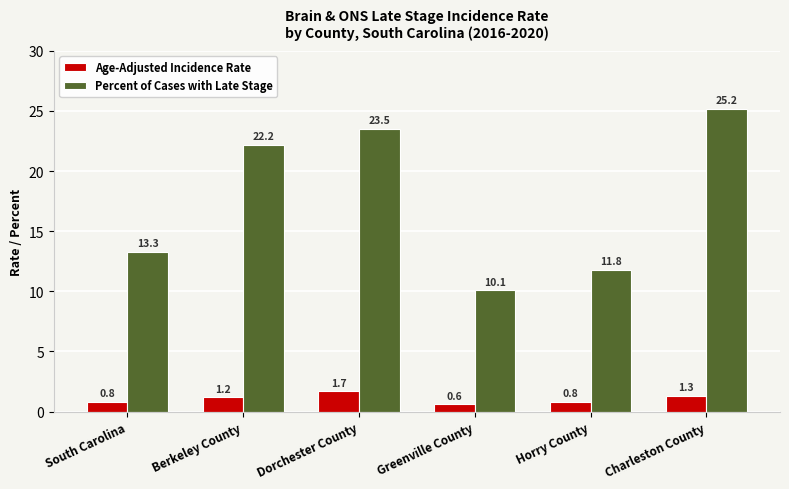

Reading left to right, transcribe all the data shown in this chart.

Age-Adjusted Incidence Rate: South Carolina=0.8	Berkeley County=1.2	Dorchester County=1.7	Greenville County=0.6	Horry County=0.8	Charleston County=1.3
Percent of Cases with Late Stage: South Carolina=13.3	Berkeley County=22.2	Dorchester County=23.5	Greenville County=10.1	Horry County=11.8	Charleston County=25.2